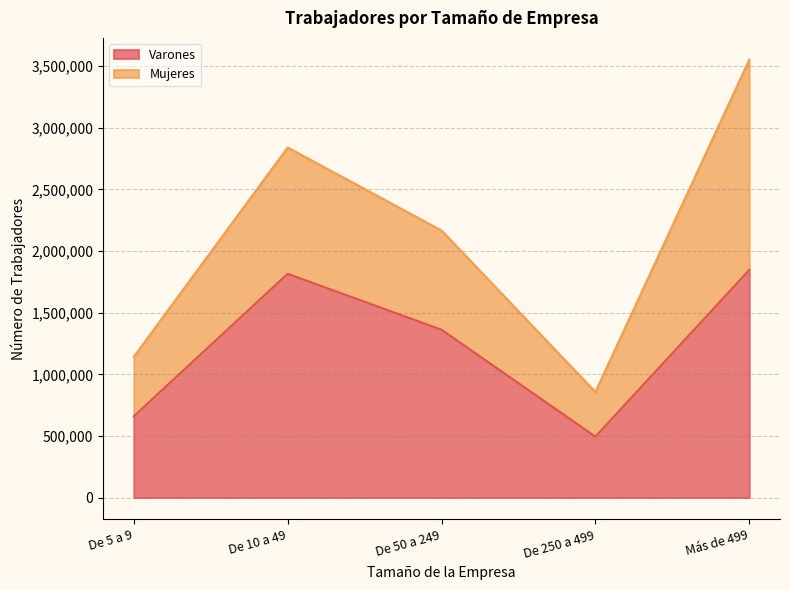

What is the difference between the values at Más de 499 and De 250 a 499?

1352569